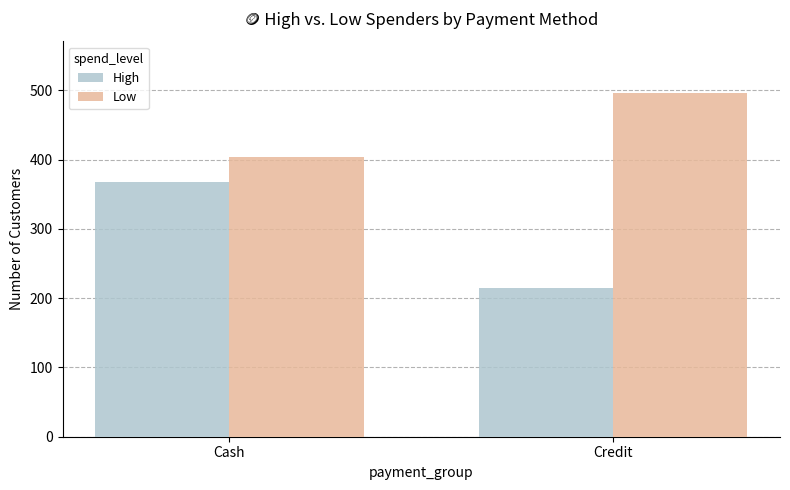

List the series in order of their overall mean, highest first.

Low, High